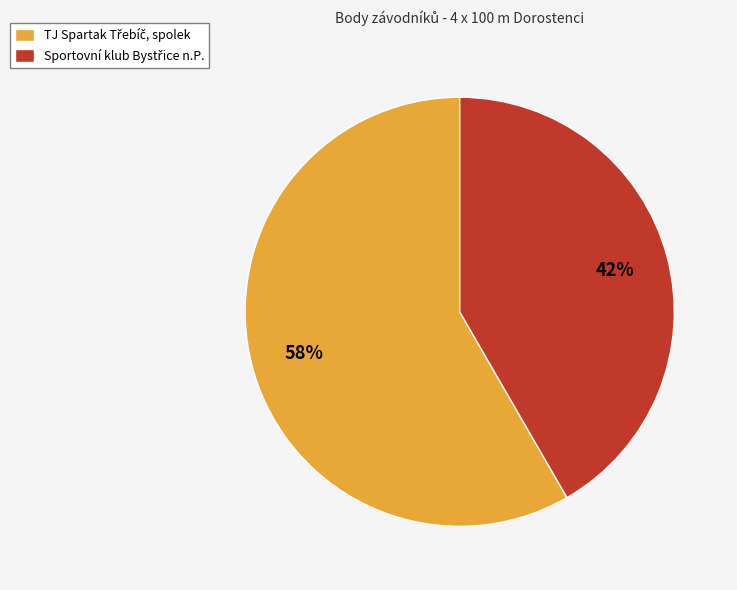

Is there any slice that represents more than half of the pie?

Yes